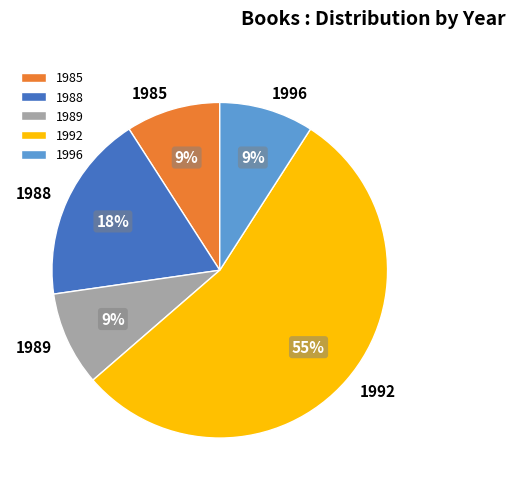

Is there a majority slice in this chart?

Yes